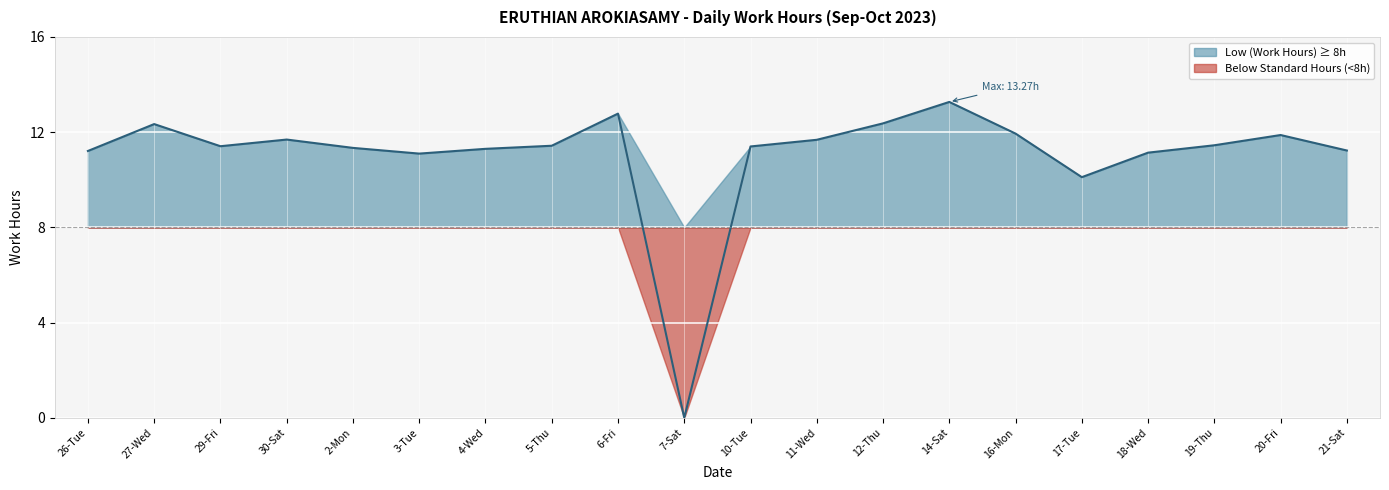

Does the chart display data point markers on the line(s)?

No